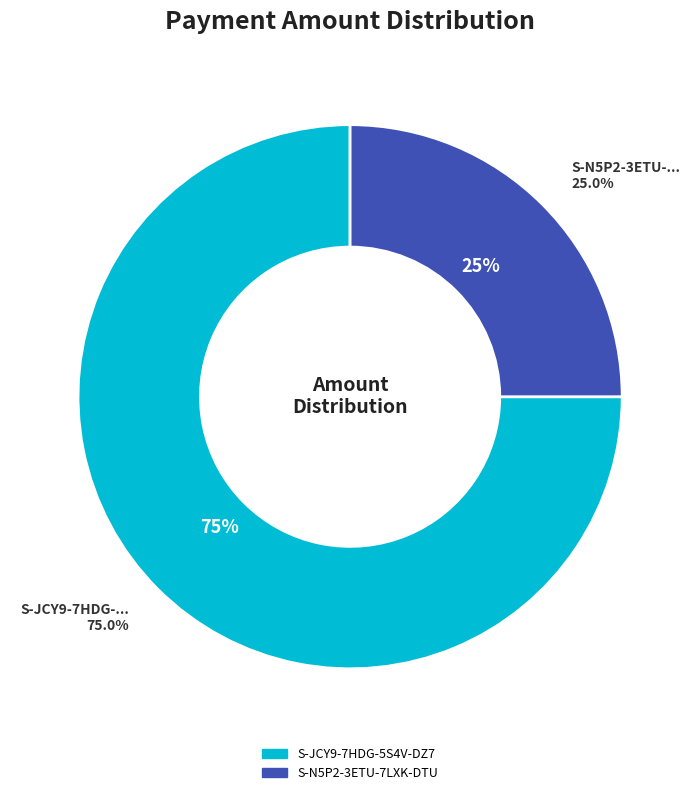

Does any single category account for the majority?

Yes